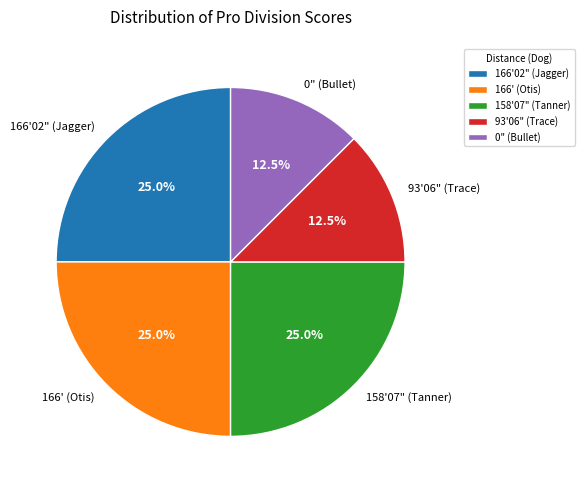

How many slices are in this pie chart?

5